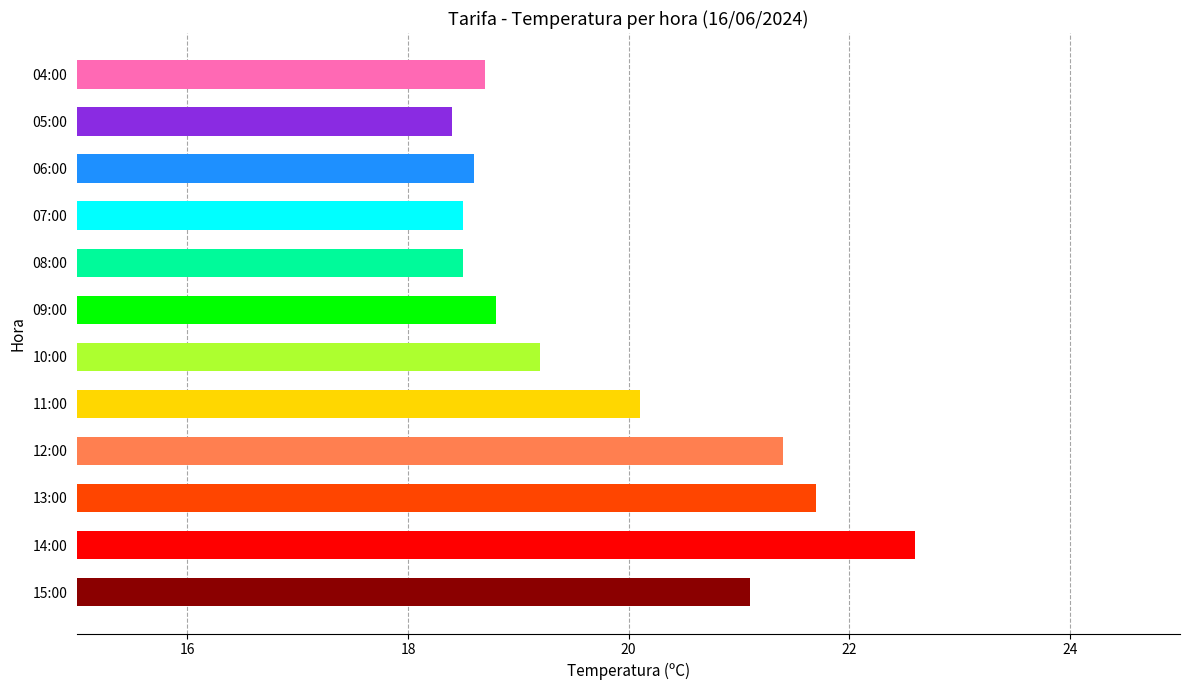

Which label corresponds to the smallest value in the chart?

05:00